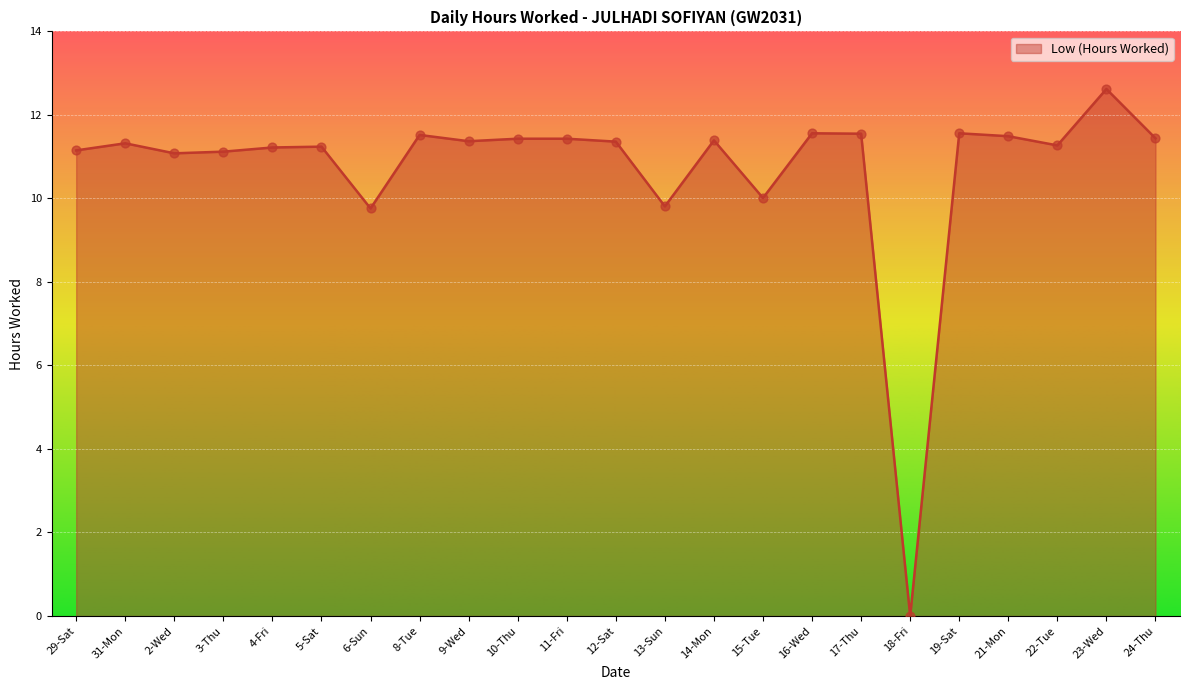

What is the change in value from 13-Sun to 15-Tue?

+0.2